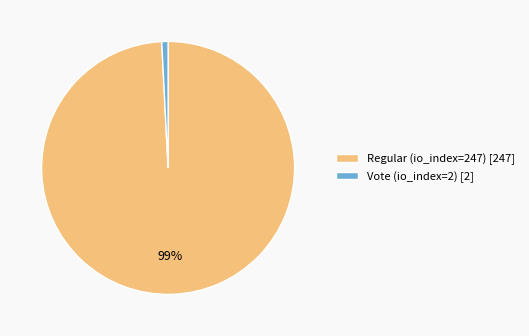

Is it true that Regular (io_index=247) is 99% of the pie?

True